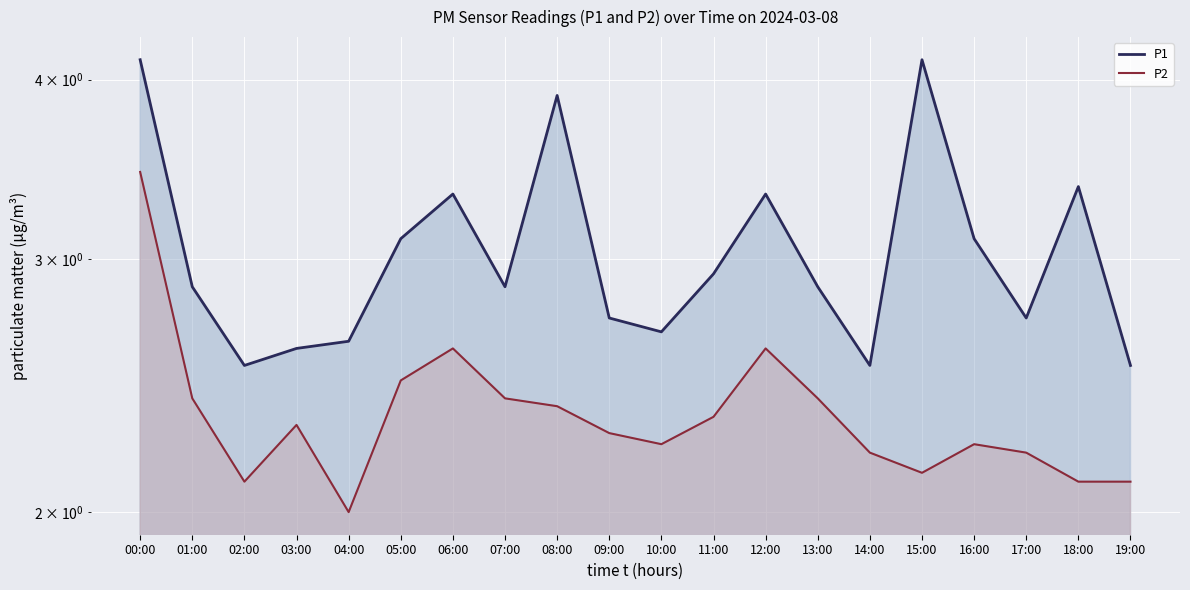

Where is the first local maximum for P1?

06:00